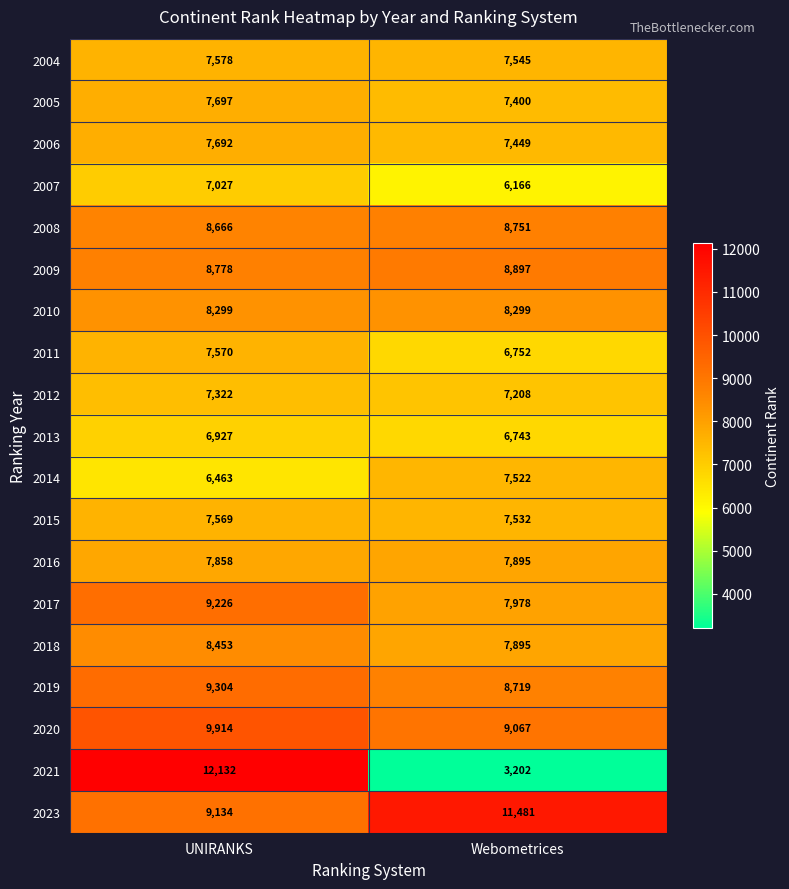

What is the sum of the 2004 values at Webometrices and UNIRANKS?

15123